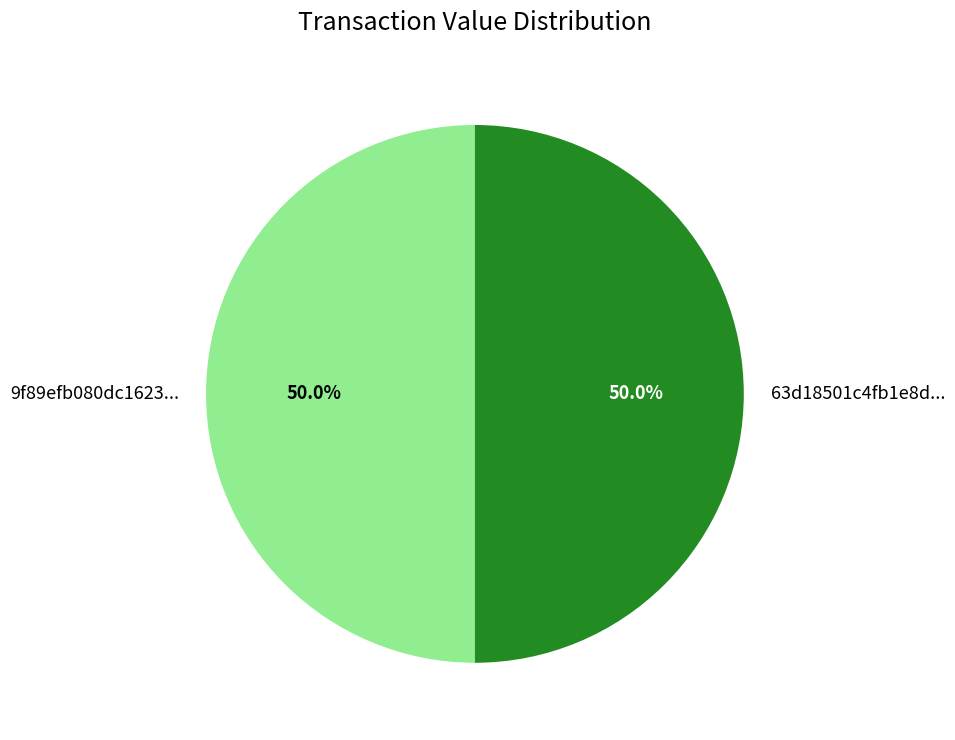

What is the ratio of the value at 63d18501c4fb1e8d... to the value at 9f89efb080dc1623...?

1.0